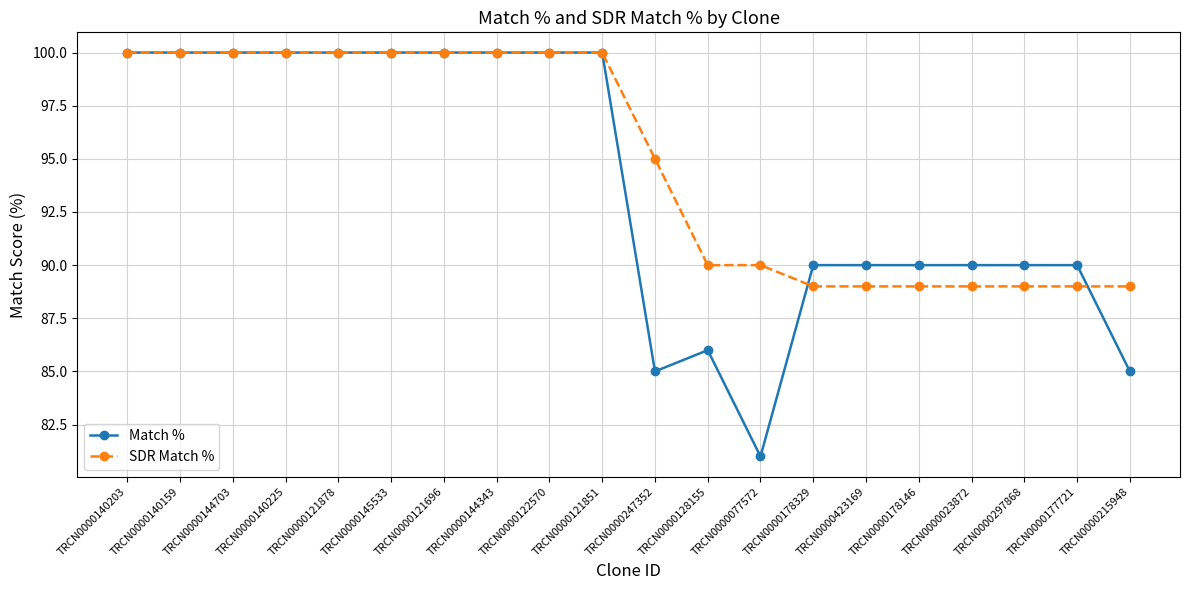

How many series are shown in this chart?

2